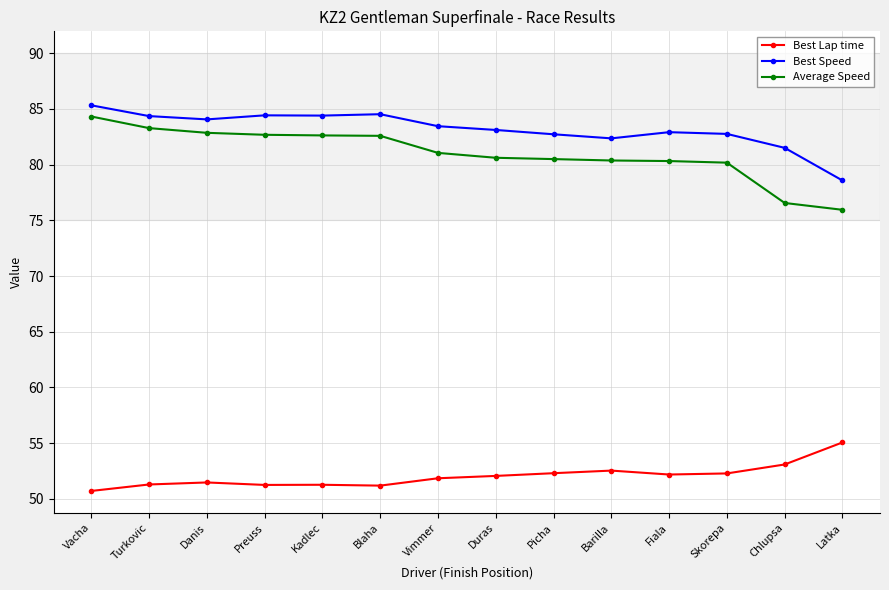

What is the value of the Best Lap time point at the 10th from the left?

52.5